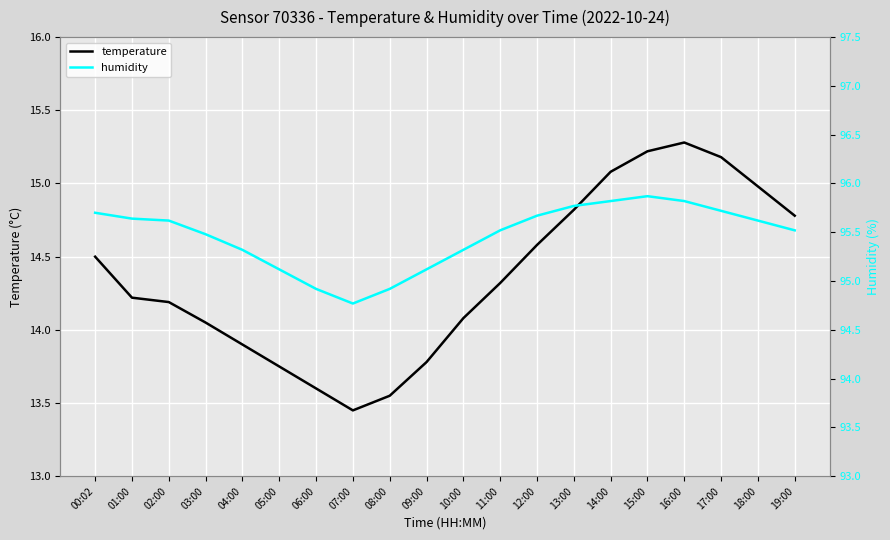

Which series has the widest spread of values?

temperature